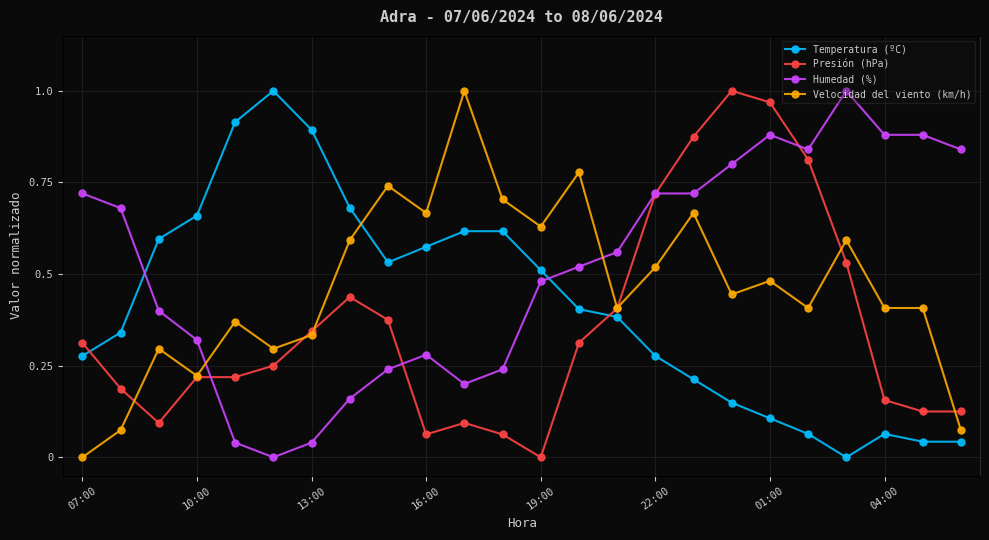

True or false: Humedad (%) has a value of 0.5 at 20.

False